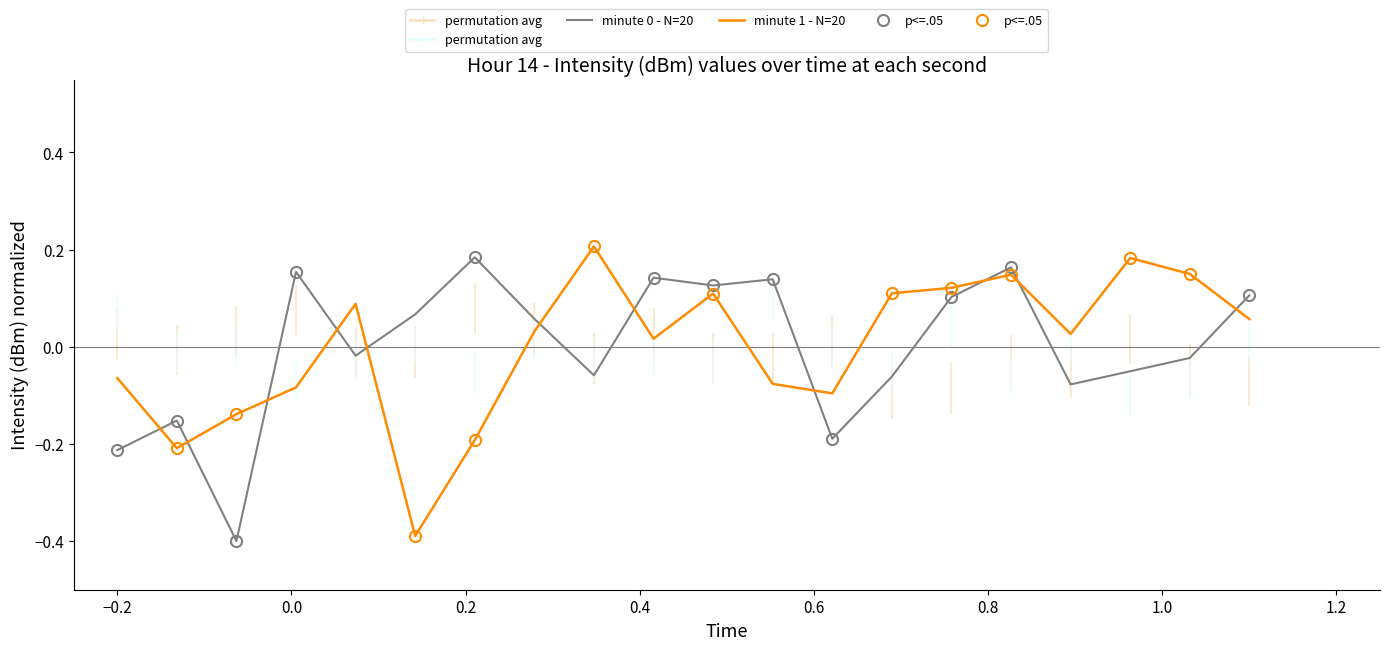

True or false: minute 1 - N=20 and minute 0 - N=20 intersect in this chart.

True